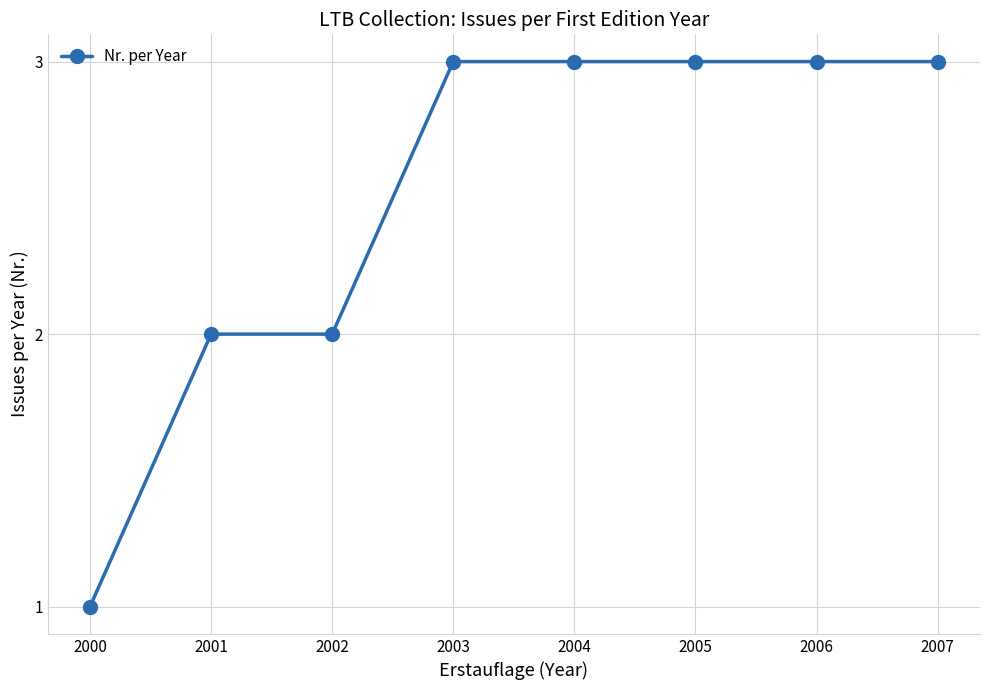

What is the sum of the values at 2002 and 2004?

5